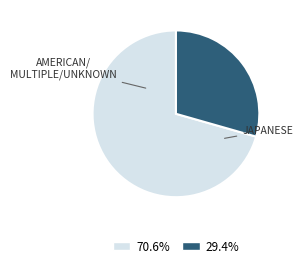

Count the number of slices in the pie.

2